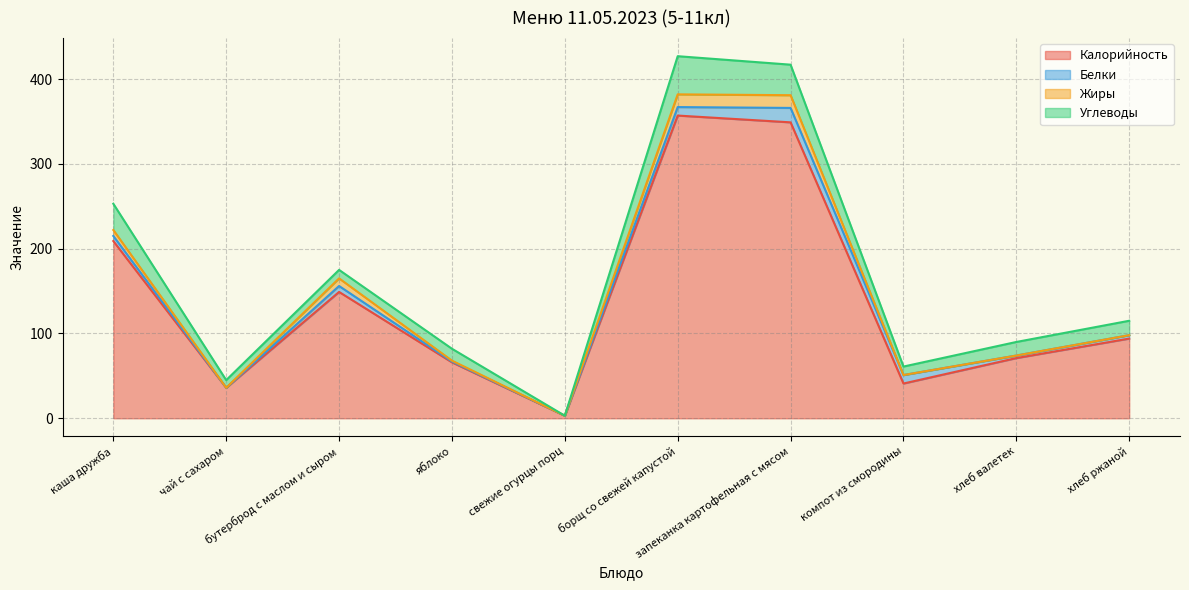

What is the maximum value shown in the chart?

357